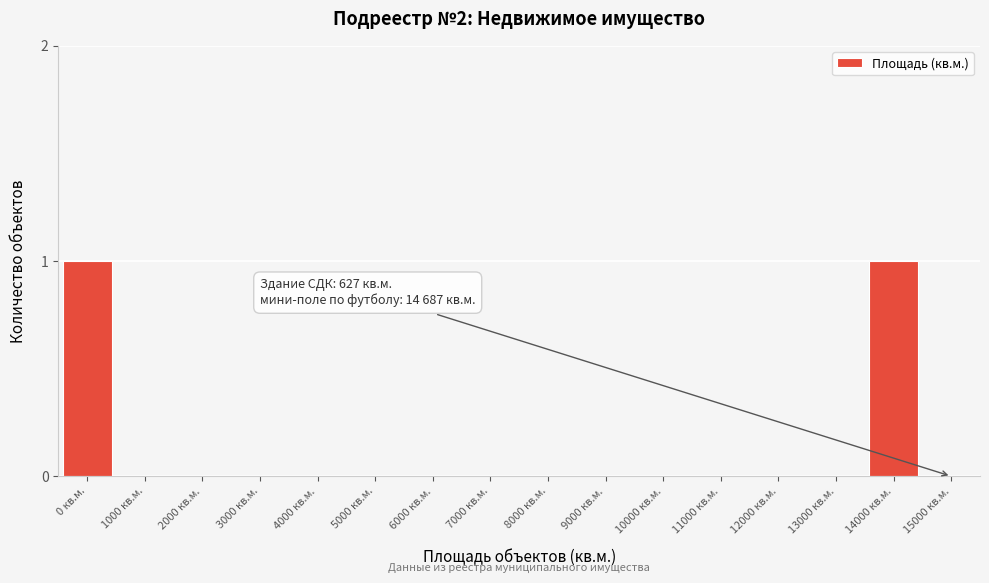

Reading left to right, what are all the values shown in this chart?

0 кв.м.=1	1000 кв.м.=0	2000 кв.м.=0	3000 кв.м.=0	4000 кв.м.=0	5000 кв.м.=0	6000 кв.м.=0	7000 кв.м.=0	8000 кв.м.=0	9000 кв.м.=0	10000 кв.м.=0	11000 кв.м.=0	12000 кв.м.=0	13000 кв.м.=0	14000 кв.м.=1	15000 кв.м.=0